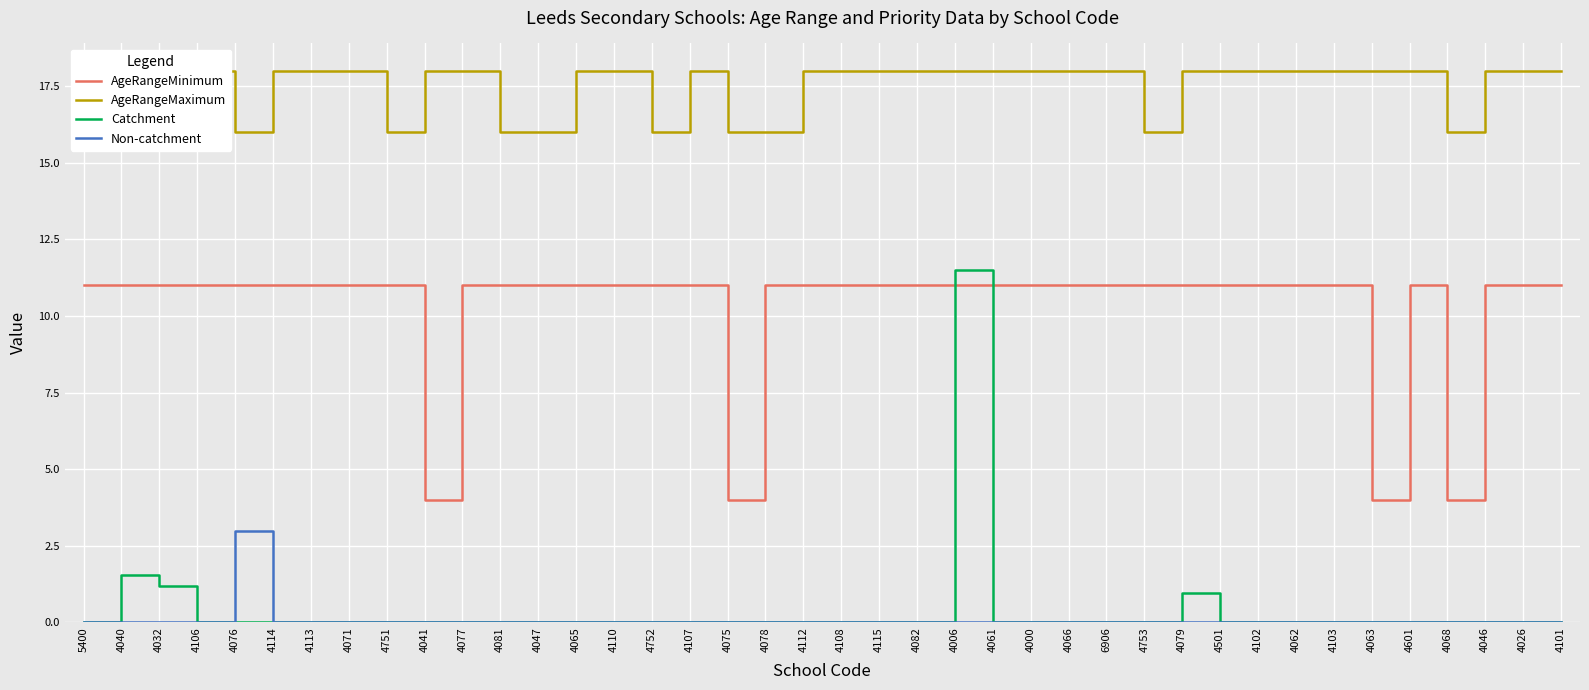

What position from the left is 4751?

9